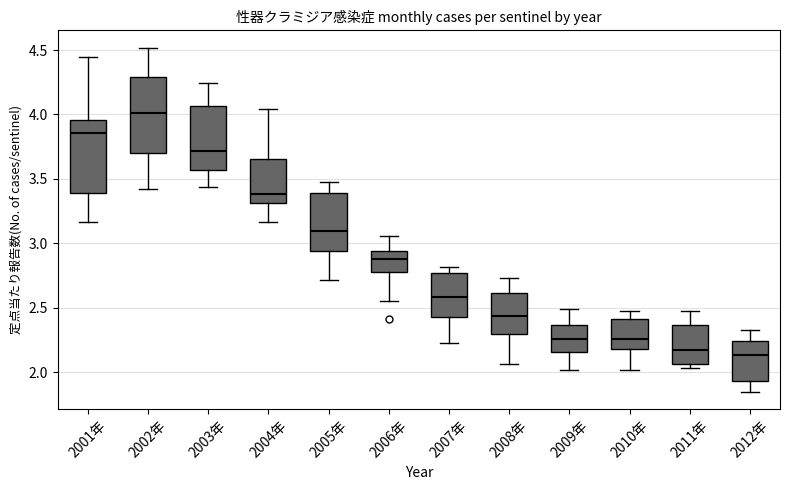

Reading left to right, transcribe this box plot: for each box, give where its median line is, the range the box spans, and where its two whiskers end, as read against the y-axis. The values are not printed on the chart, so give them approximately, as read against the axis.

2001年: median 3.85, box 3.40 to 3.95, whiskers 3.15 to 4.45
2002年: median 4.00, box 3.70 to 4.30, whiskers 3.40 to 4.50
2003年: median 3.70, box 3.55 to 4.05, whiskers 3.45 to 4.25
2004年: median 3.40, box 3.30 to 3.65, whiskers 3.15 to 4.05
2005年: median 3.10, box 2.95 to 3.40, whiskers 2.70 to 3.50
2006年: median 2.85, box 2.80 to 2.95, whiskers 2.55 to 3.05
2007年: median 2.60, box 2.45 to 2.75, whiskers 2.25 to 2.80
2008年: median 2.45, box 2.30 to 2.60, whiskers 2.05 to 2.75
2009年: median 2.25, box 2.15 to 2.35, whiskers 2.00 to 2.50
2010年: median 2.25, box 2.20 to 2.40, whiskers 2.00 to 2.50
2011年: median 2.15, box 2.05 to 2.35, whiskers 2.05 (just below the box's lower edge) to 2.45
2012年: median 2.15, box 1.95 to 2.25, whiskers 1.85 to 2.30